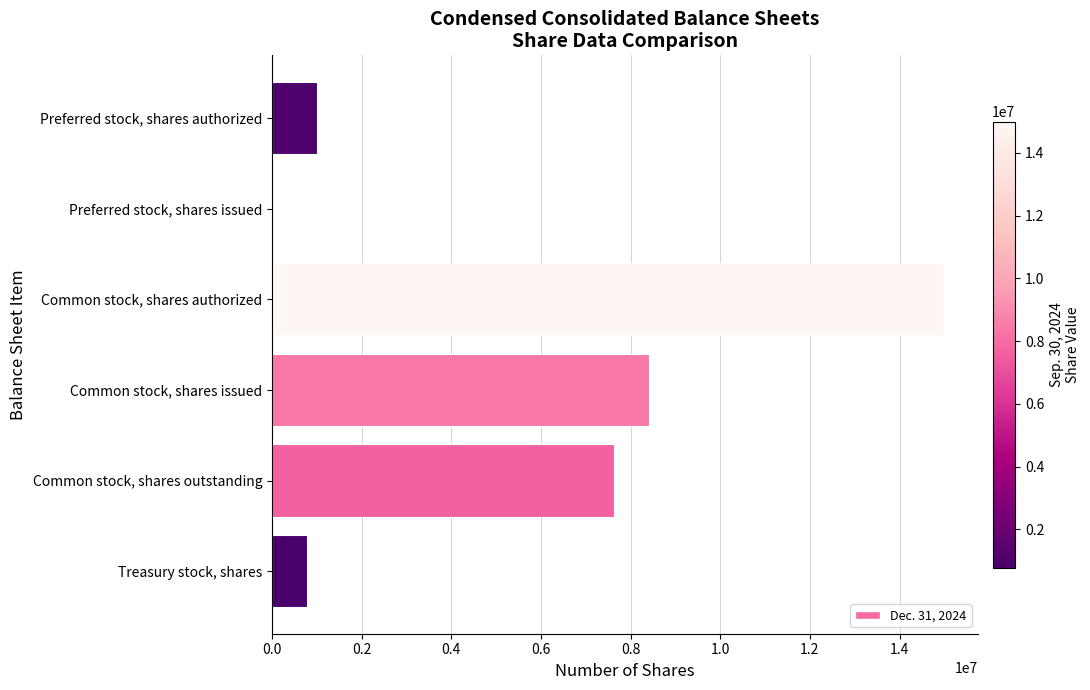

What is the maximum value shown in the chart?

15000000